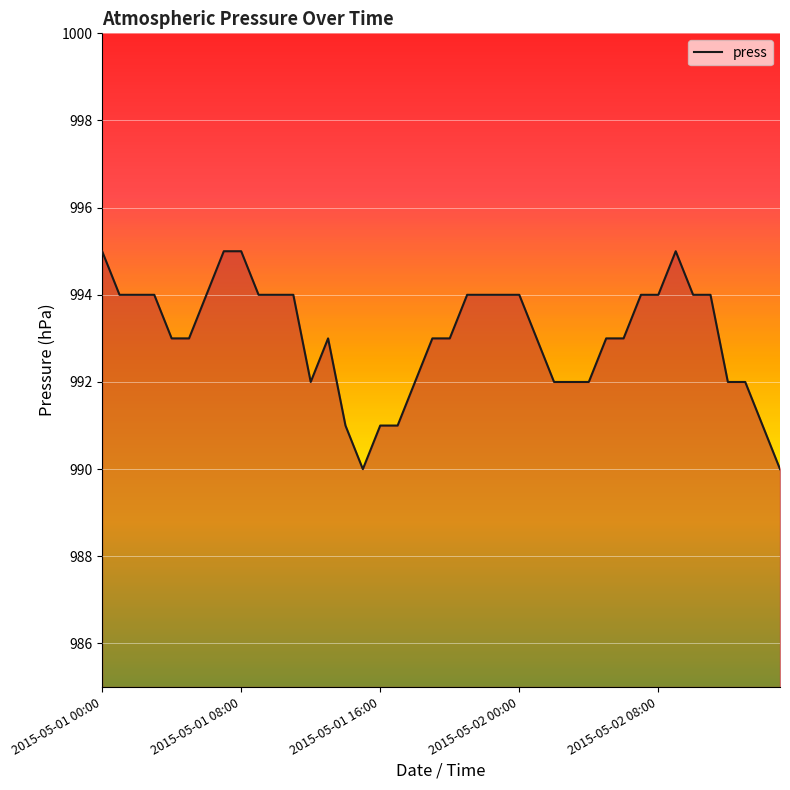

Does the chart have visible grid lines?

Yes